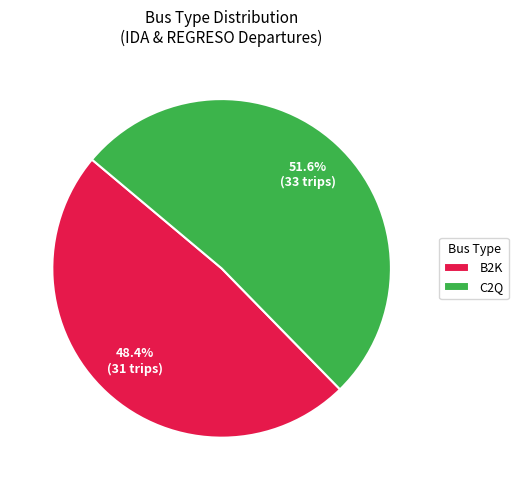

Count the number of slices in the pie.

2